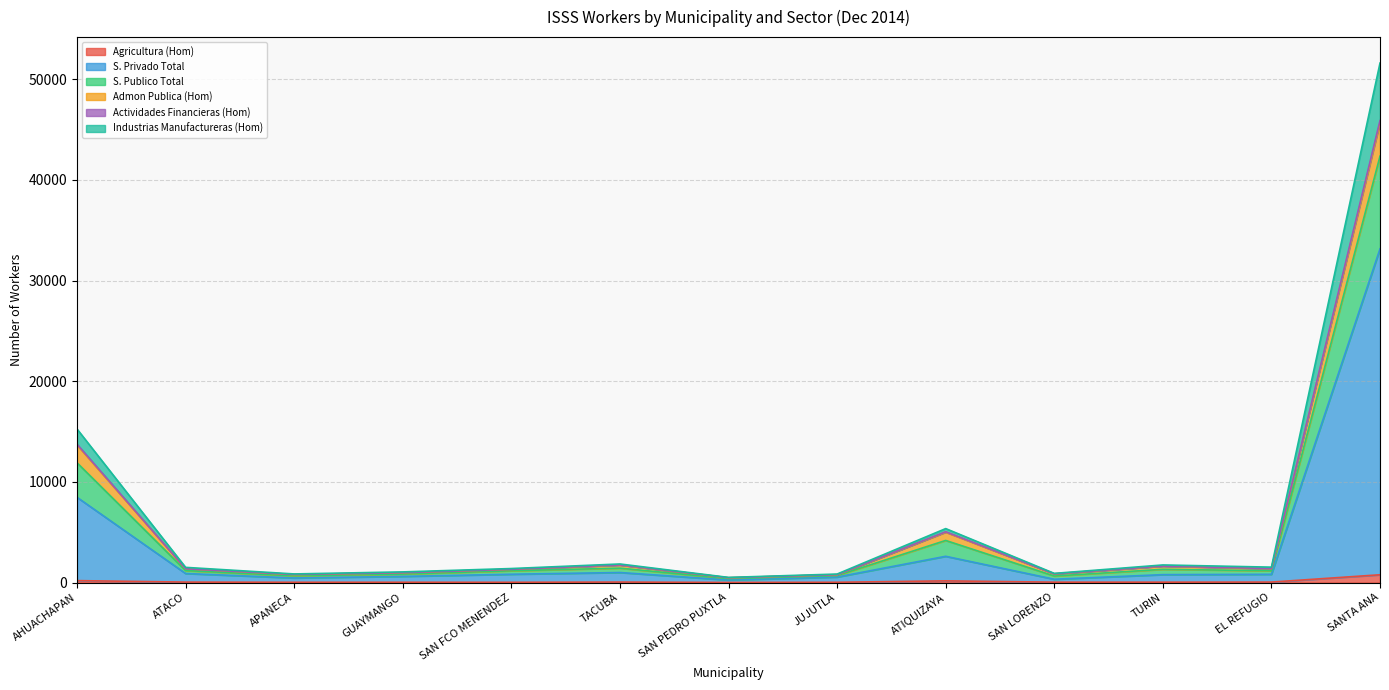

At which category is the sum across all series the highest?

SANTA ANA